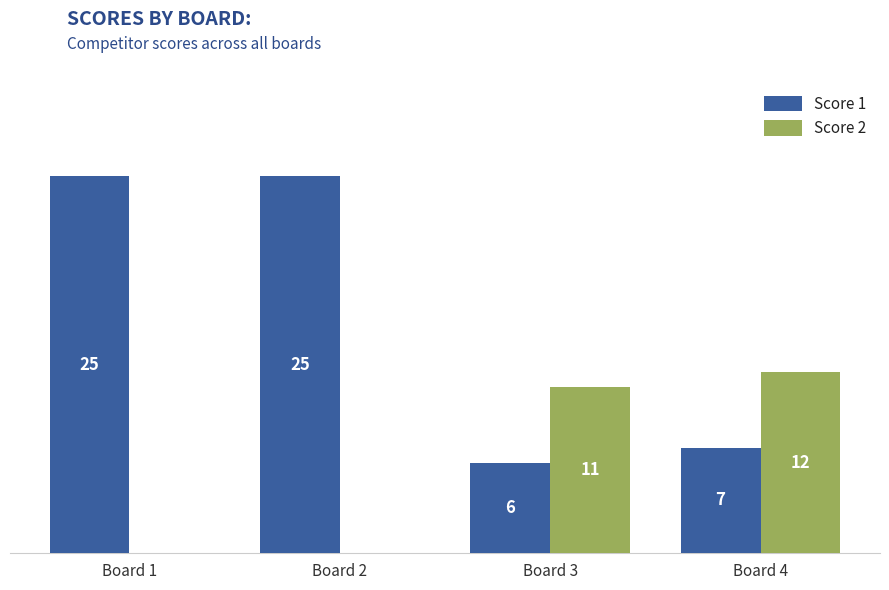

Between Board 1 and Board 4, which series saw the biggest shift?

Score 1